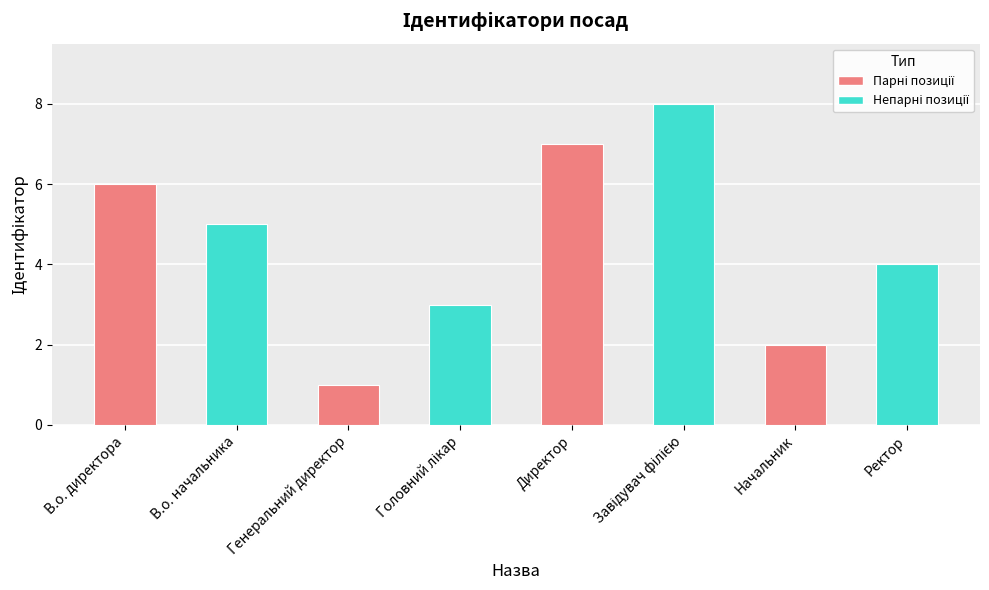

Are the bars grouped side by side (vs. stacked)?

No